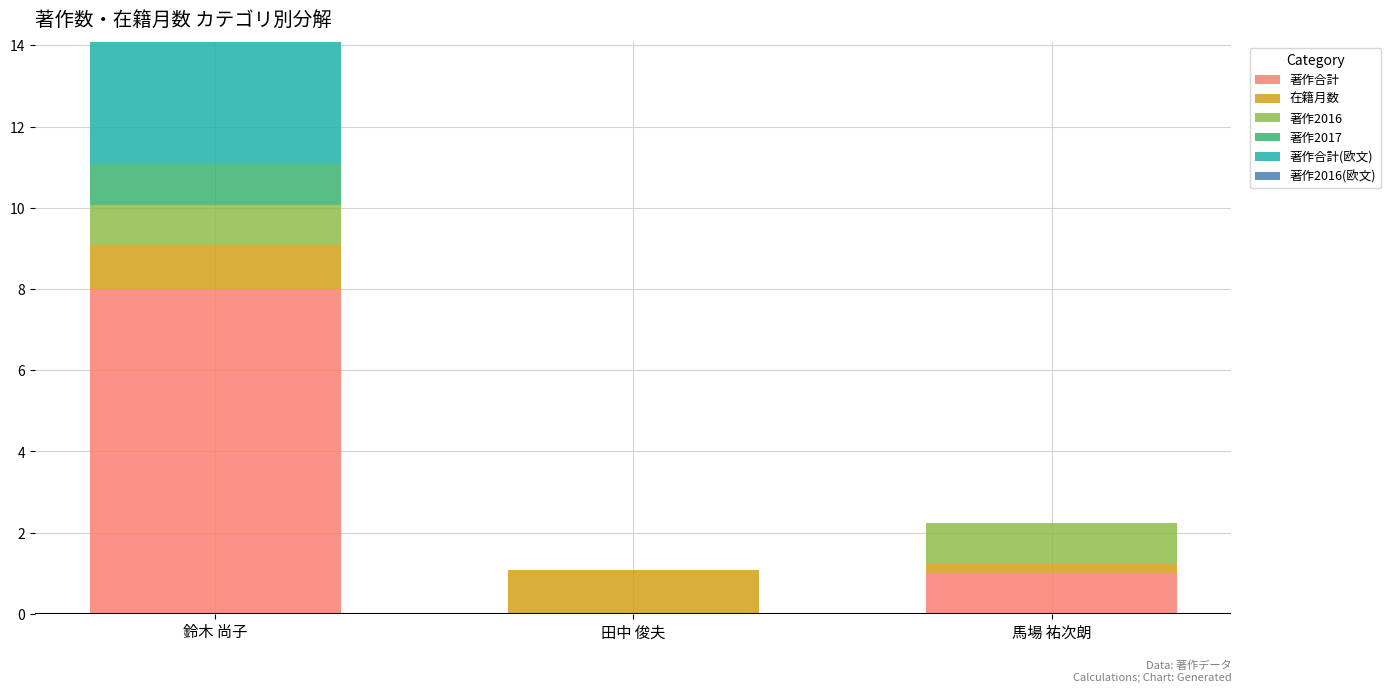

What is the total value across all series at 田中 俊夫?

1.1